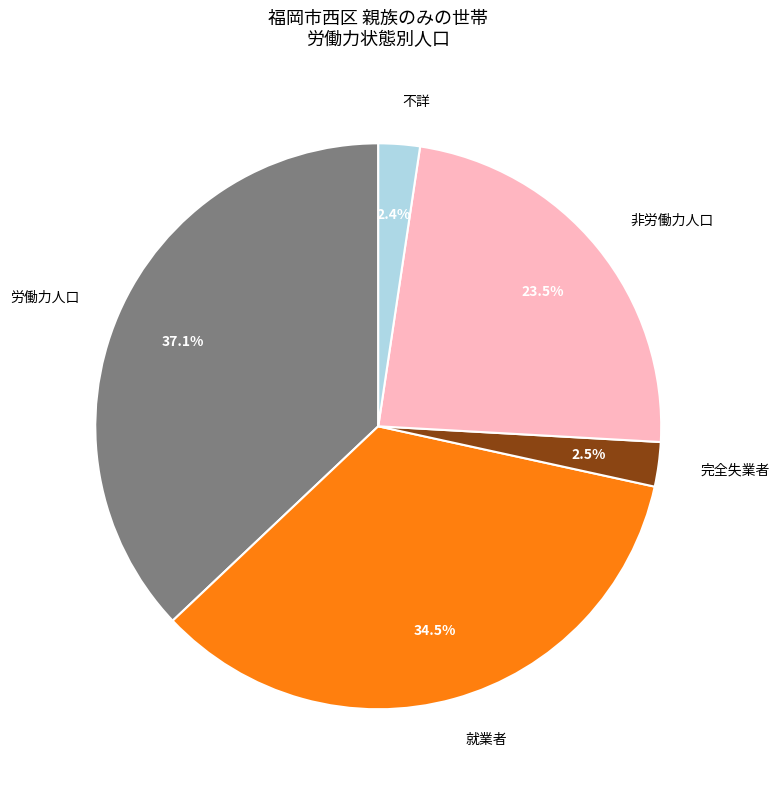

Does 就業者 represent more than half of the total?

No